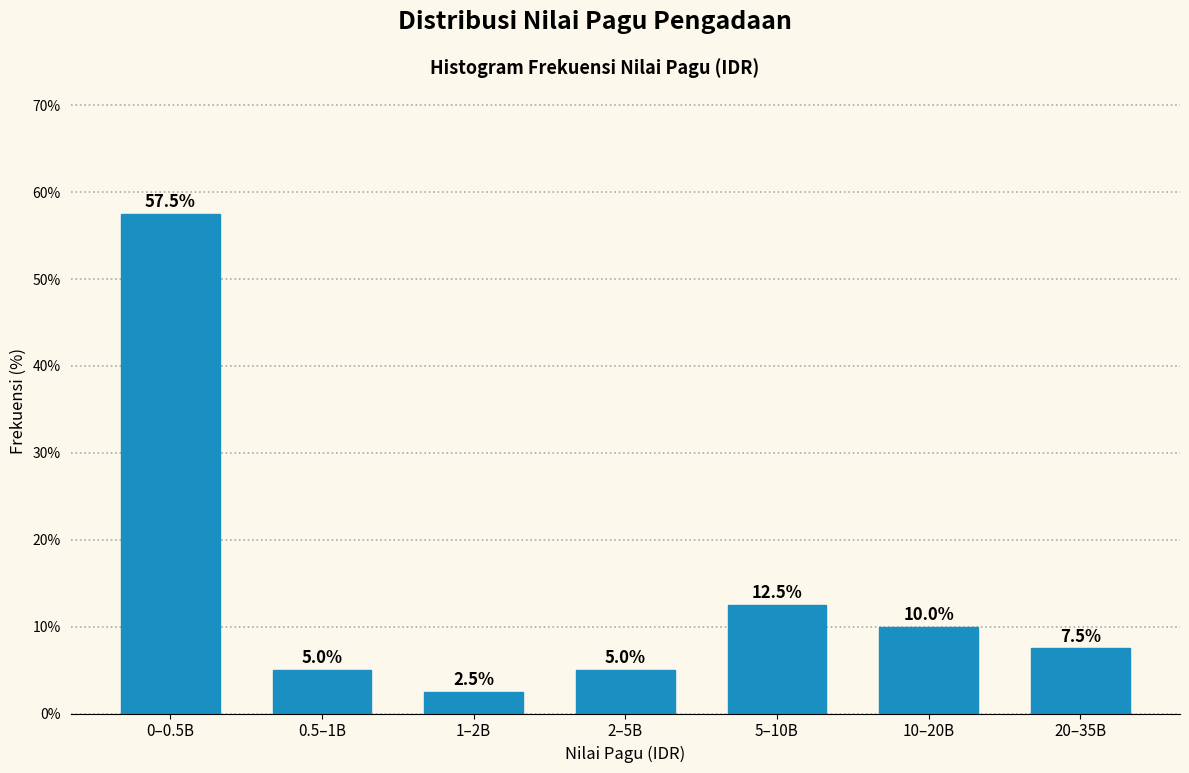

Reading left to right, extract all data points from this chart.

57.5	5.0	2.5	5.0	12.5	10.0	7.5